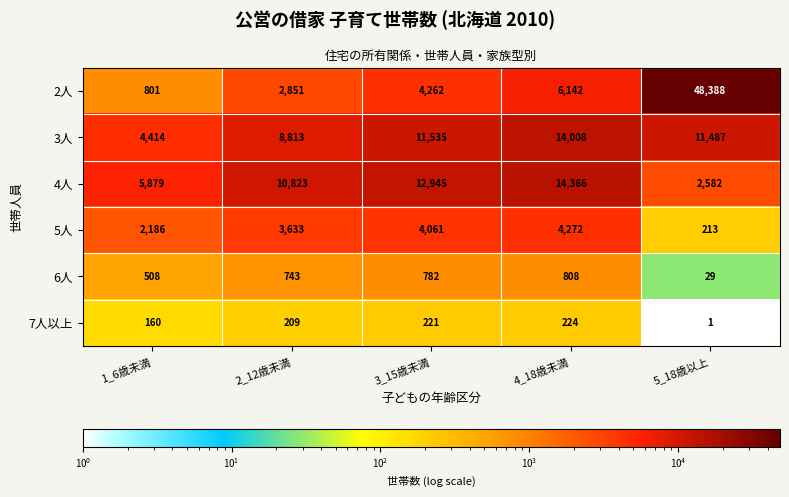

How many series are shown in this chart?

6